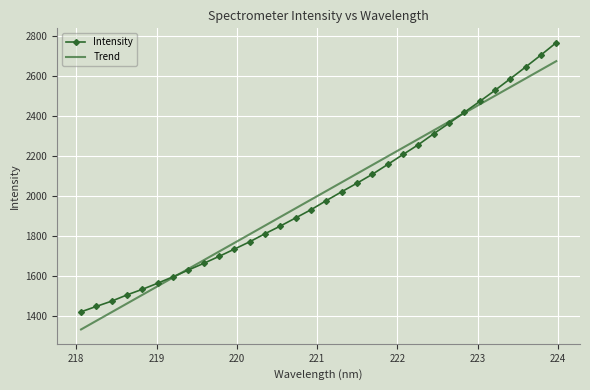

Rank the series by their maximum value, from lowest to highest.

Trend, Intensity